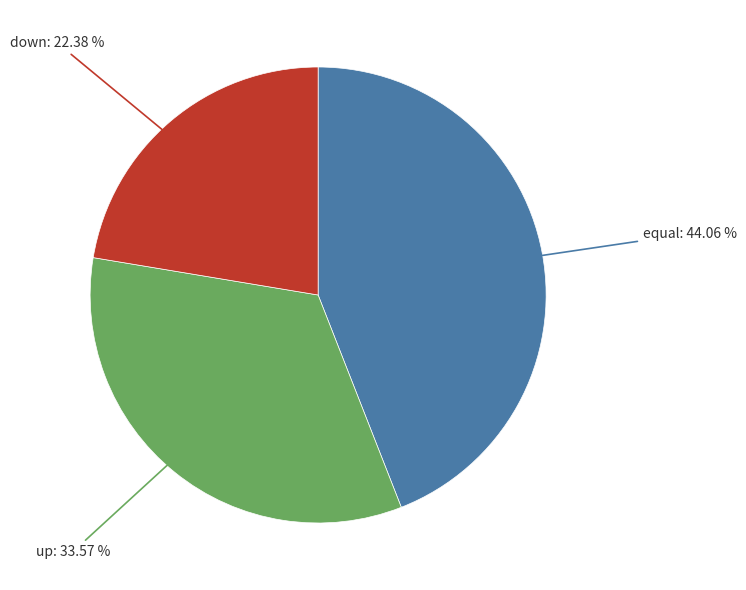

Is it true that equal is 44% of the pie?

True